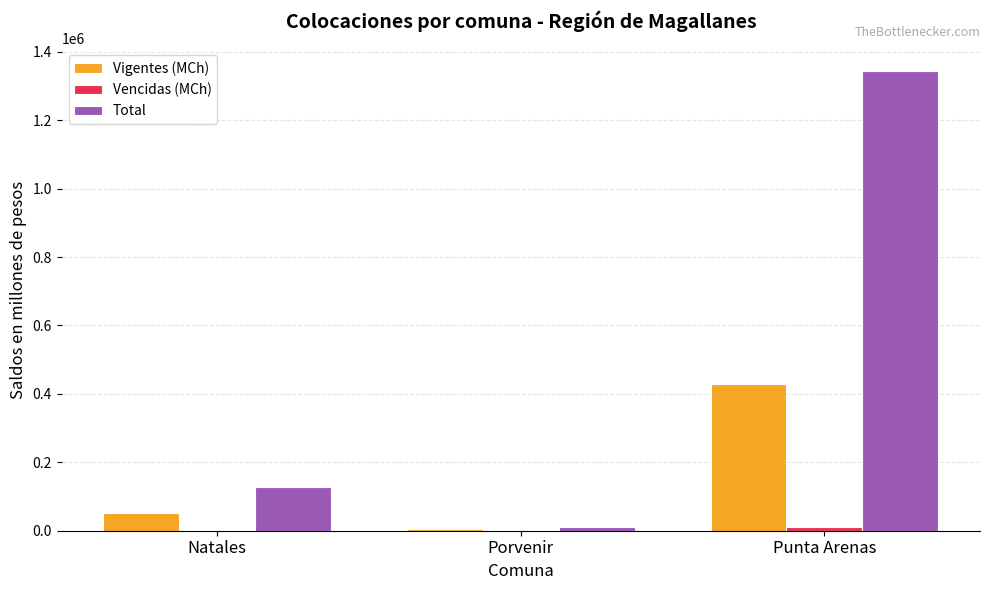

What is the sum of all Vigentes (MCh) values?

485532.8